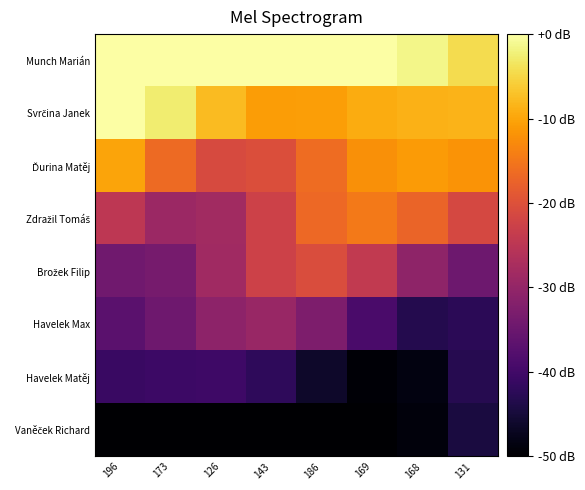

Rank the series at 186 from lowest to highest value.

Vaněček Richard, Havelek Matěj, Havelek Max, Brožek Filip, Zdražil Tomáš, Ďurina Matěj, Svrčina Janek, Munch Marián